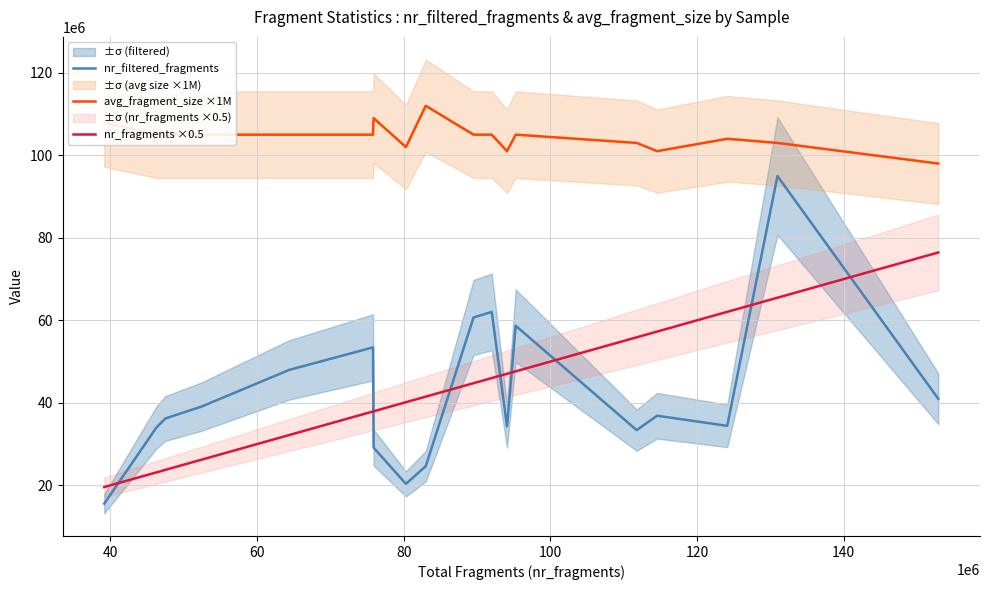

What is the maximum value for avg_fragment_size ×1M?

112000000